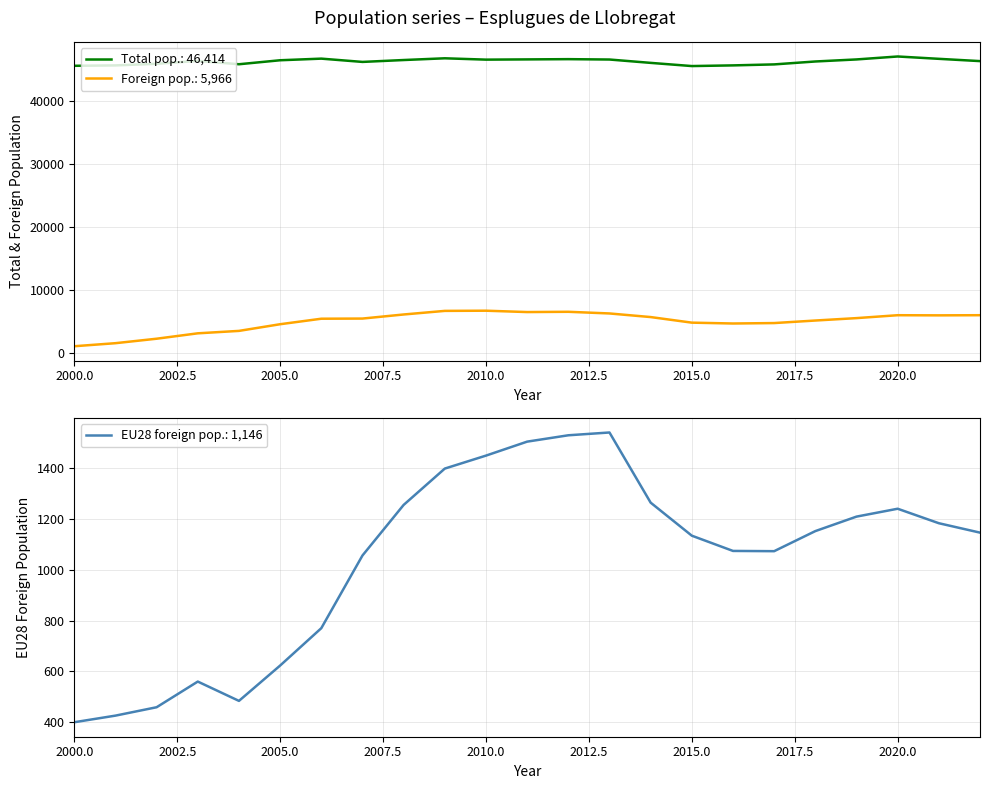

True or false: Foreign pop.: 5,966 and Total pop.: 46,414 intersect in this chart.

False